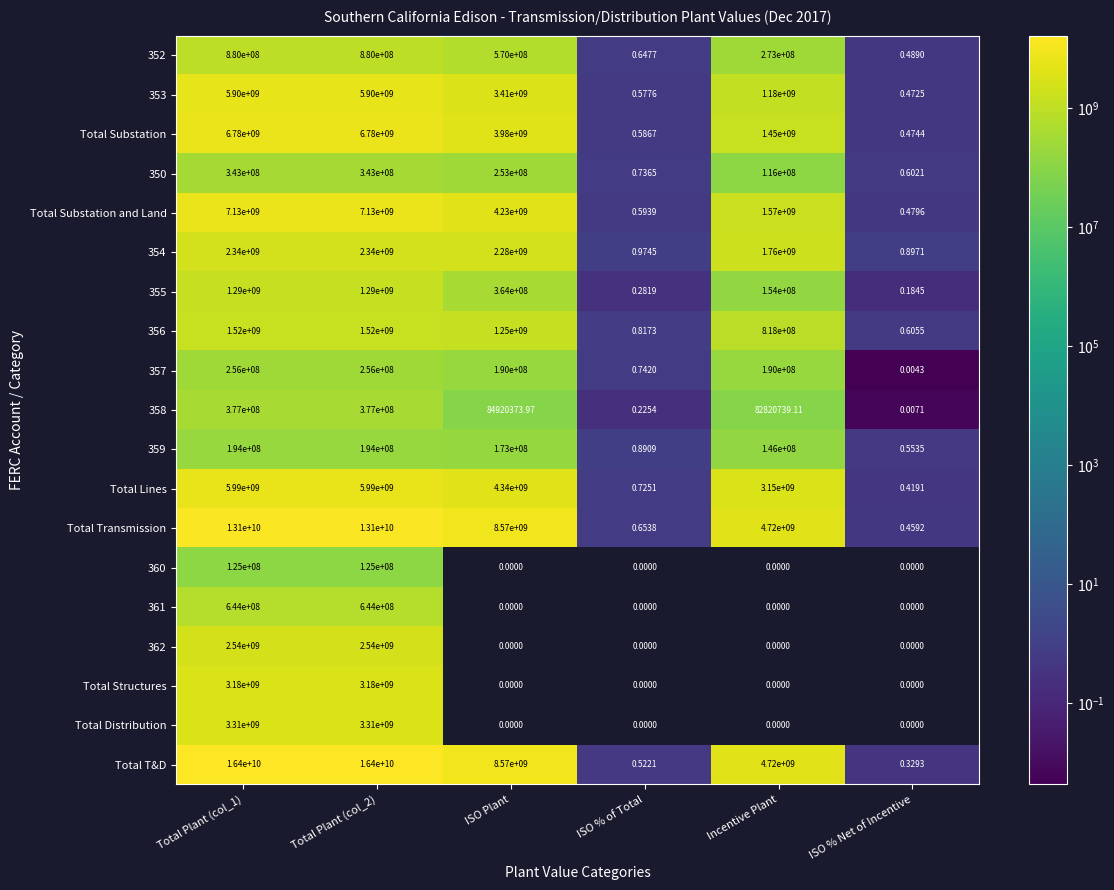

How many series are shown in this chart?

19